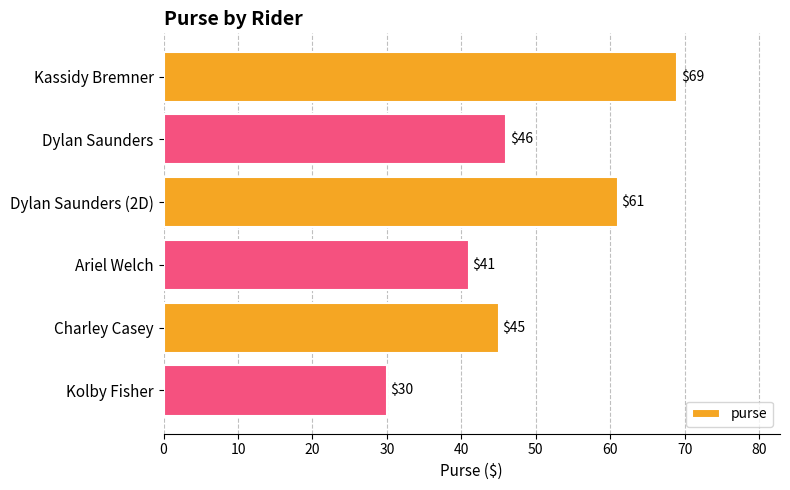

What is the label of the 1st bar from the bottom?

Kolby Fisher